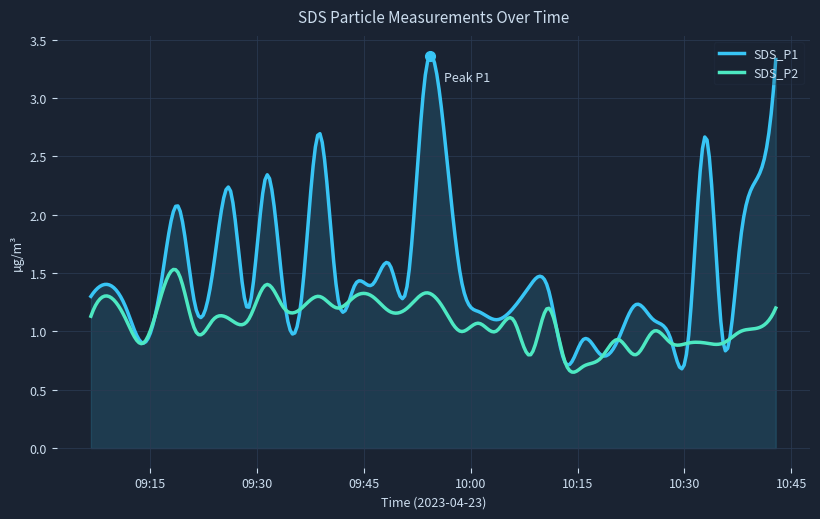

Which series has the largest range (max minus min)?

SDS_P1